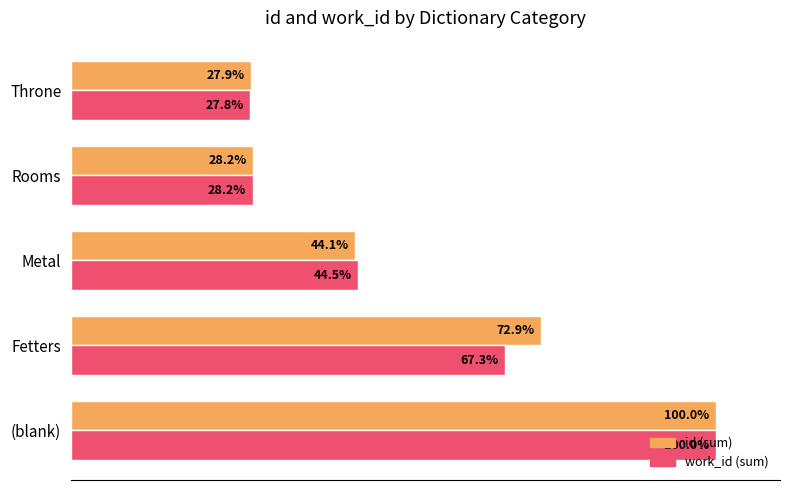

At which category is the sum across all series the highest?

(blank)